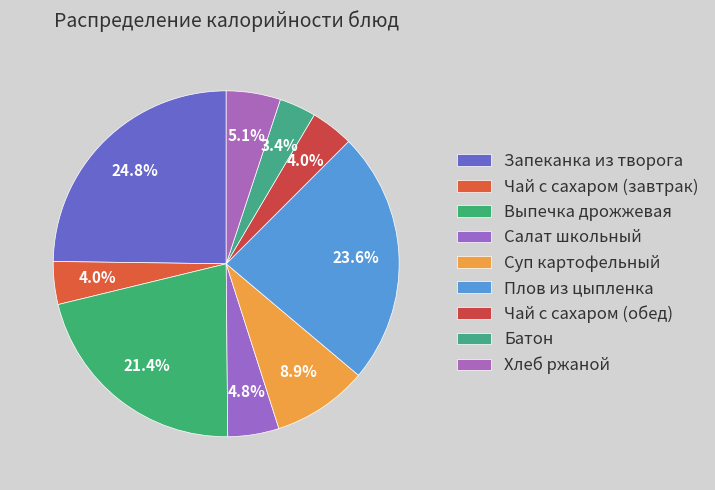

To the nearest percent, what percentage of the pie is Салат школьный?

5%